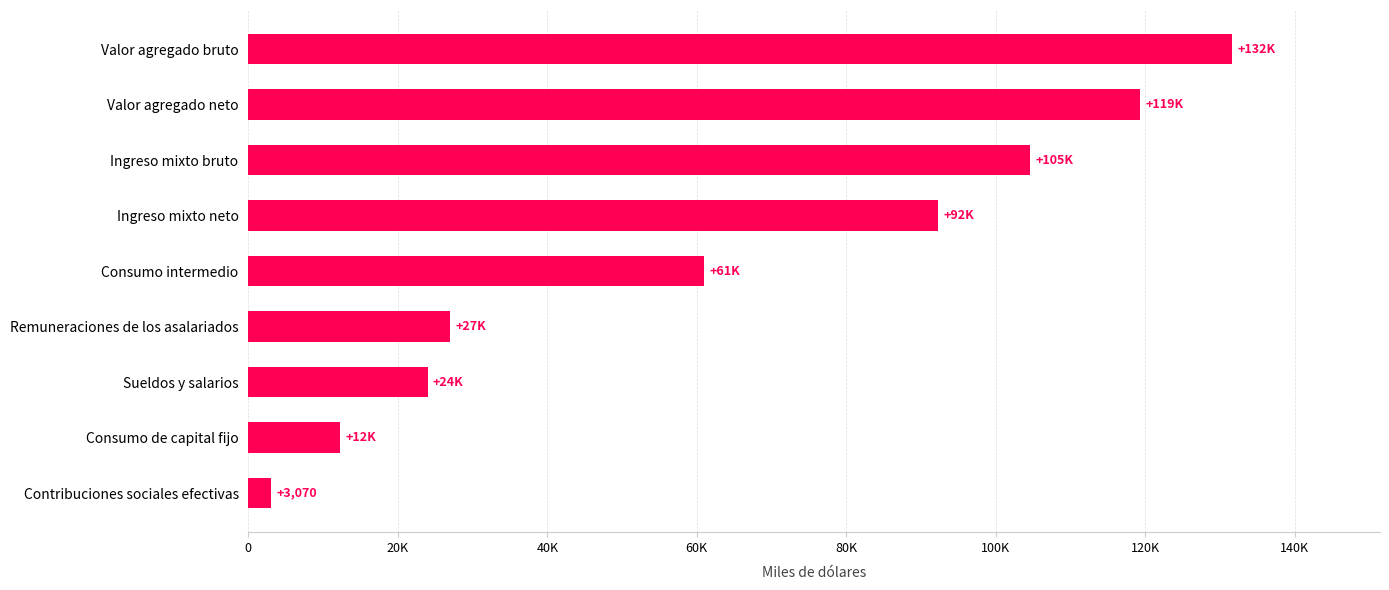

Are the bars horizontal?

Yes